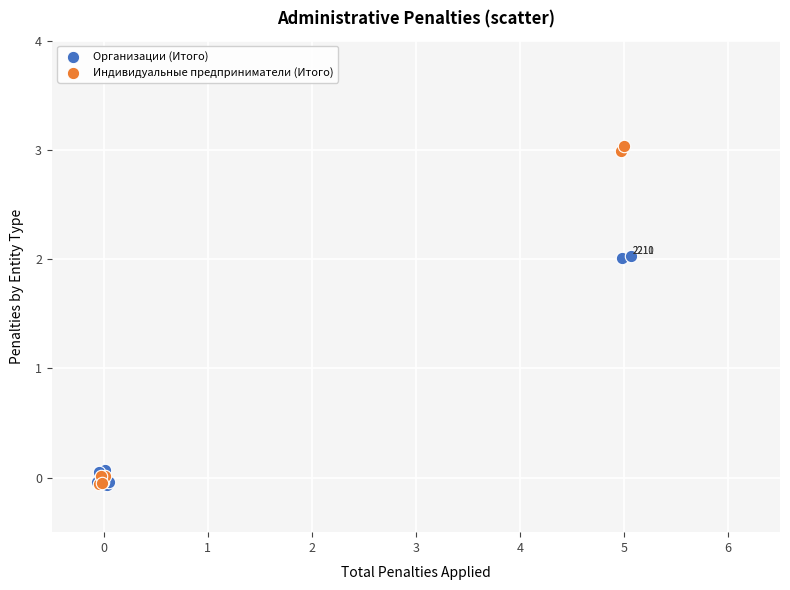

Which series has the largest Y range (max minus min)?

Индивидуальные предприниматели (Итого)